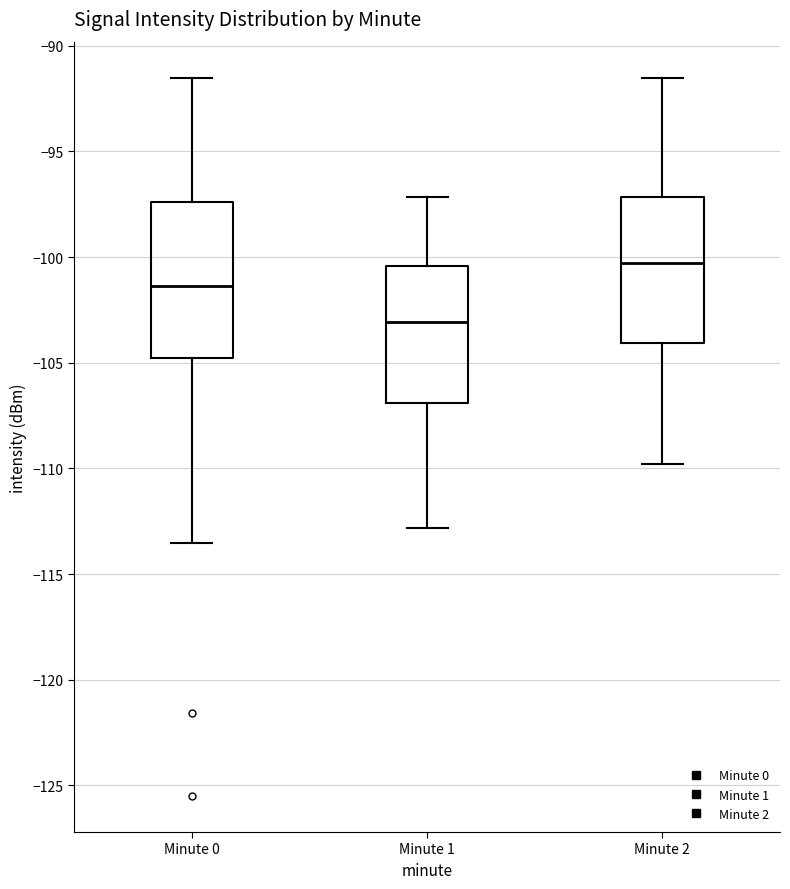

Reading left to right, transcribe this box plot: for each box, give where its median line is, the range the box spans, and where its two whiskers end, as read against the y-axis. The values are not printed on the chart, so give them approximately, as read against the axis.

Minute 0: median -101.5, box -105.0 to -97.5, whiskers -113.5 to -91.5
Minute 1: median -103.0, box -107.0 to -100.5, whiskers -113.0 to -97.0
Minute 2: median -100.5, box -104.0 to -97.0, whiskers -110.0 to -91.5